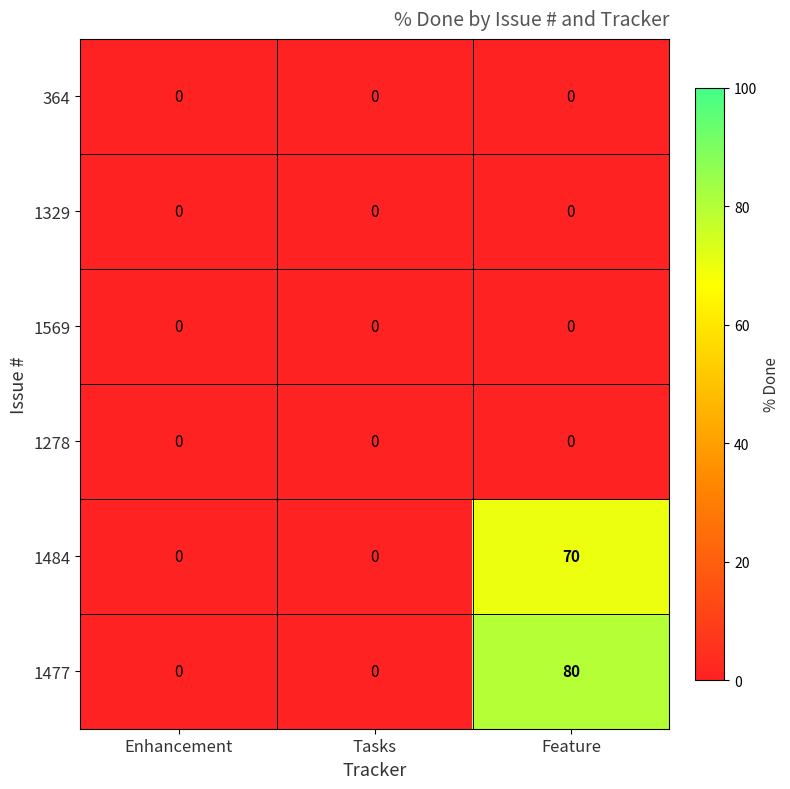

Reading left to right, extract all data points from this chart.

364: Enhancement=0	Tasks=0	Feature=0
1329: Enhancement=0	Tasks=0	Feature=0
1569: Enhancement=0	Tasks=0	Feature=0
1278: Enhancement=0	Tasks=0	Feature=0
1484: Enhancement=0	Tasks=0	Feature=70
1477: Enhancement=0	Tasks=0	Feature=80